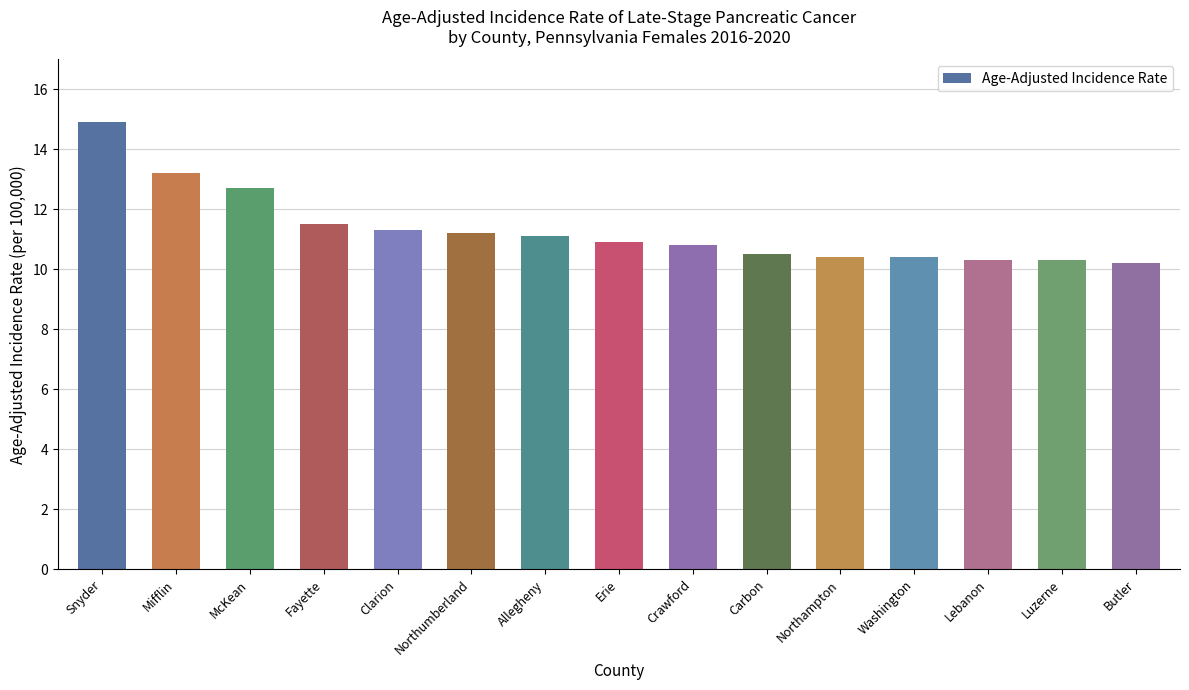

True or false: the data shows 10.3 at Lebanon.

True